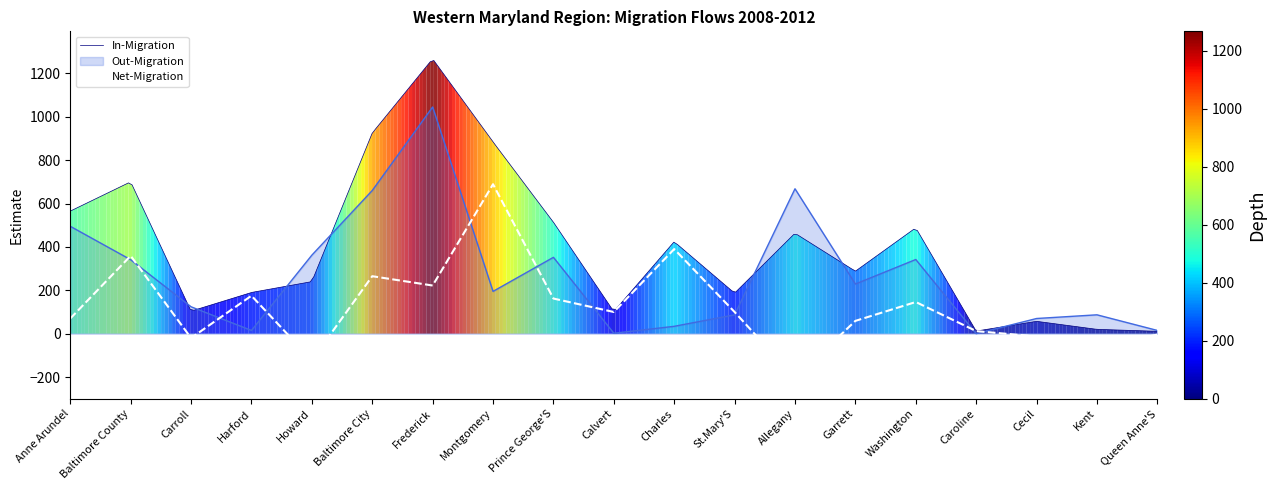

List the labels in order of Net-Migration value, largest first.

Montgomery, Charles, Baltimore County, Baltimore City, Frederick, Harford, Prince George'S, Washington, Calvert, St.Mary'S, Anne Arundel, Garrett, Caroline, Queen Anne'S, Cecil, Carroll, Kent, Howard, Allegany